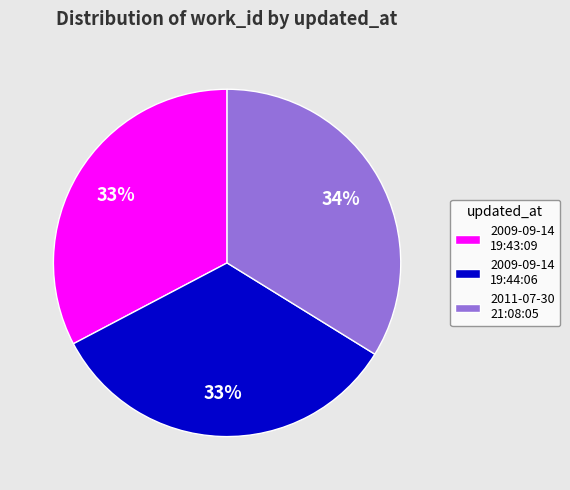

True or false: 2009-09-14 19:44:06 accounts for 23% of the total.

False